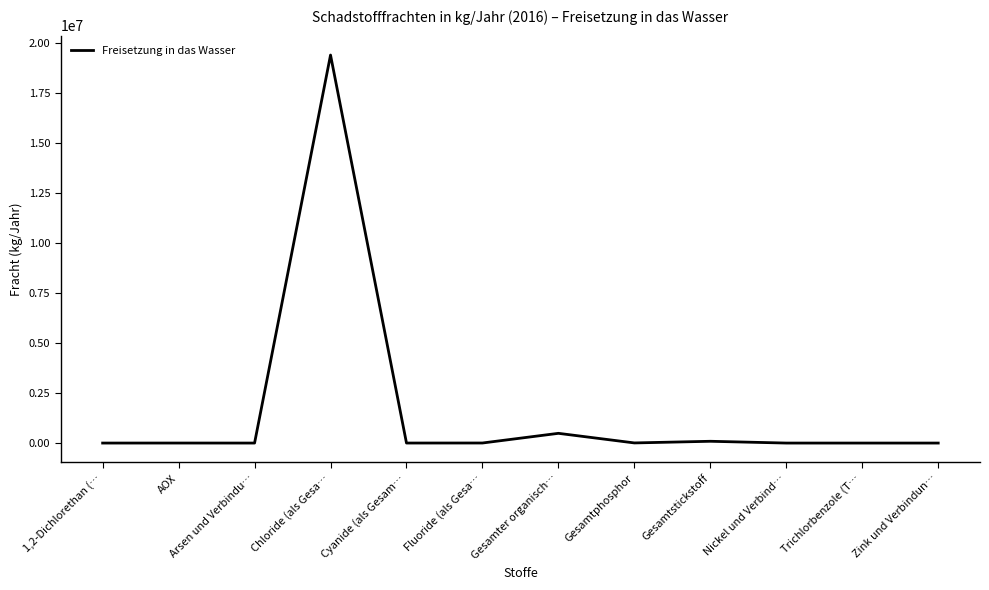

What is the ratio of the value at Gesamtphosphor to the value at Fluoride (als Gesa…?

2.3